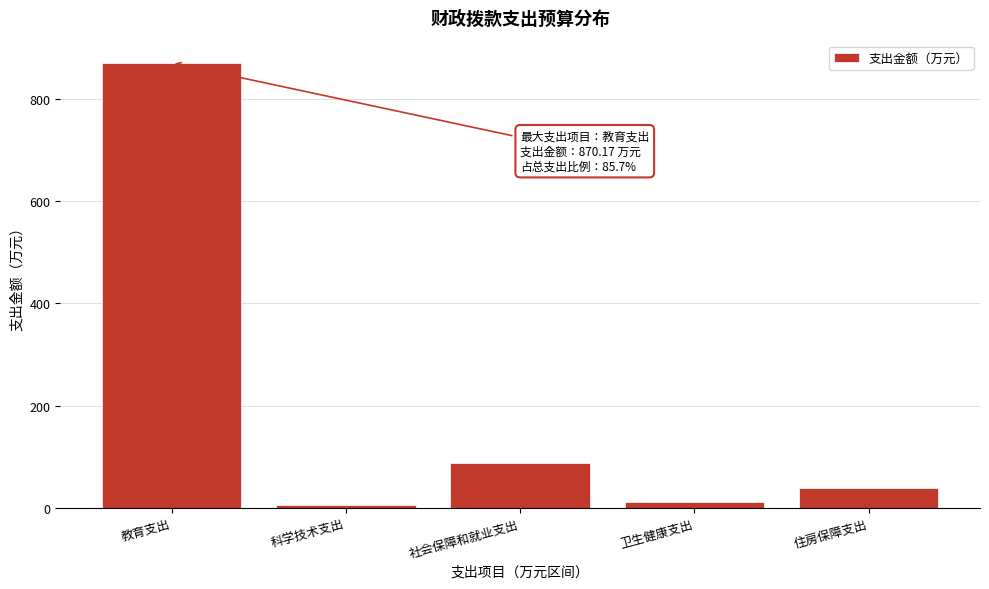

Reading left to right, list all the values displayed in this chart.

870.2	6.0	87.2	12.5	39.4